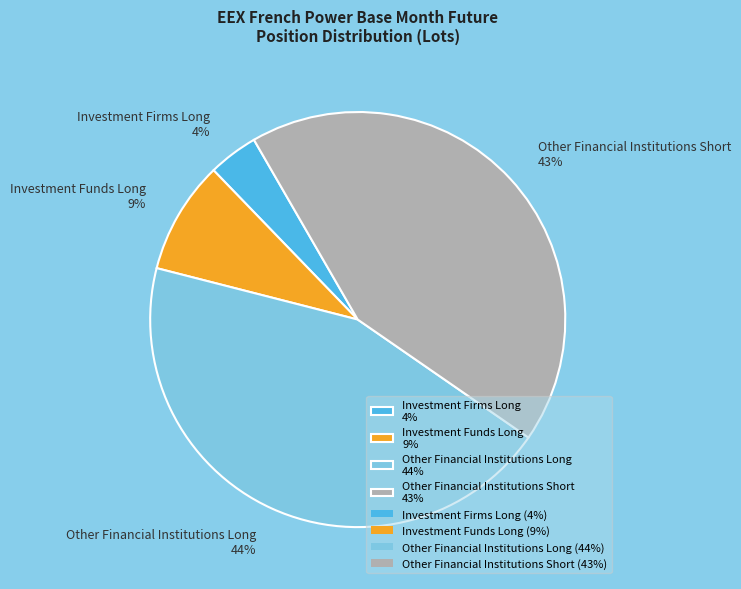

How many segments does this pie chart have?

4